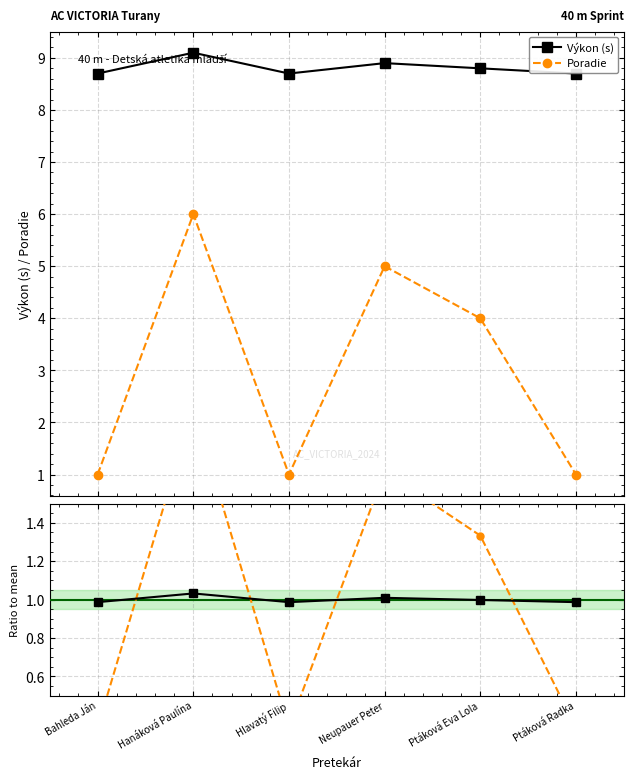

In Výkon / mean, how many points are lower than both neighbors (excluding endpoints)?

1